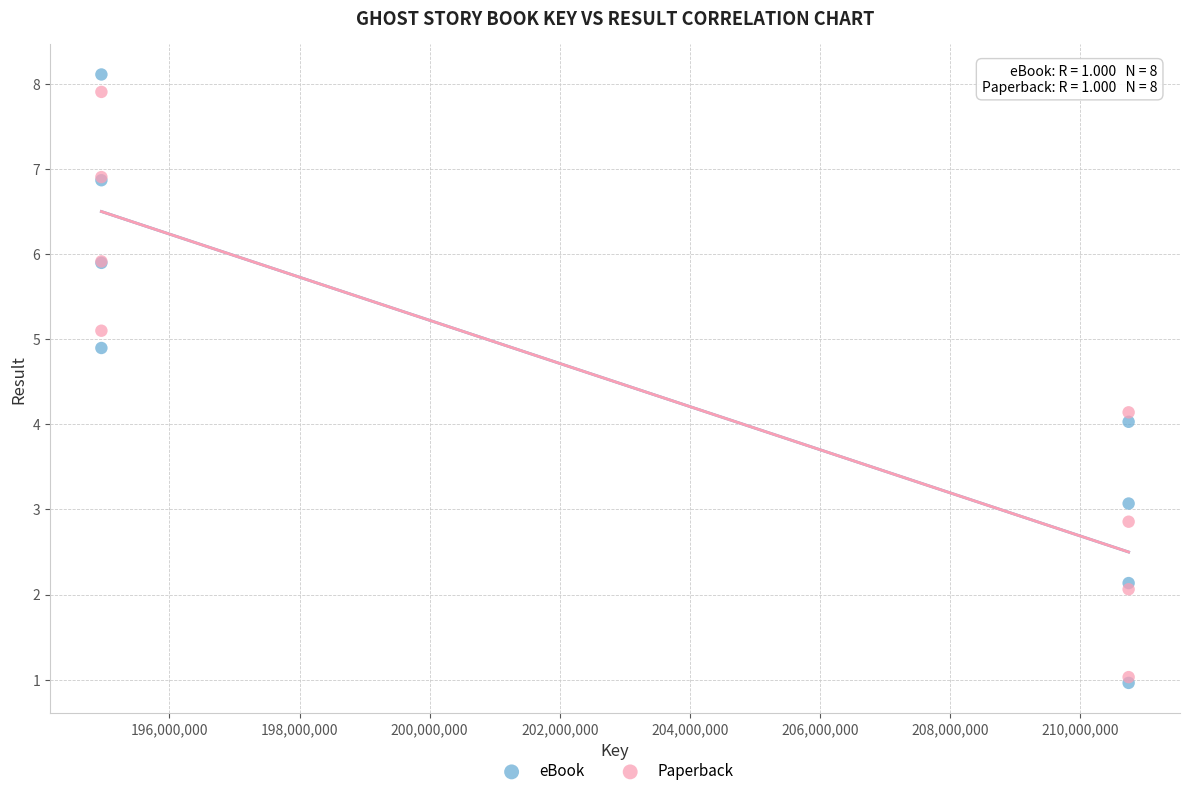

What are all the series names shown in the legend?

eBook, Paperback